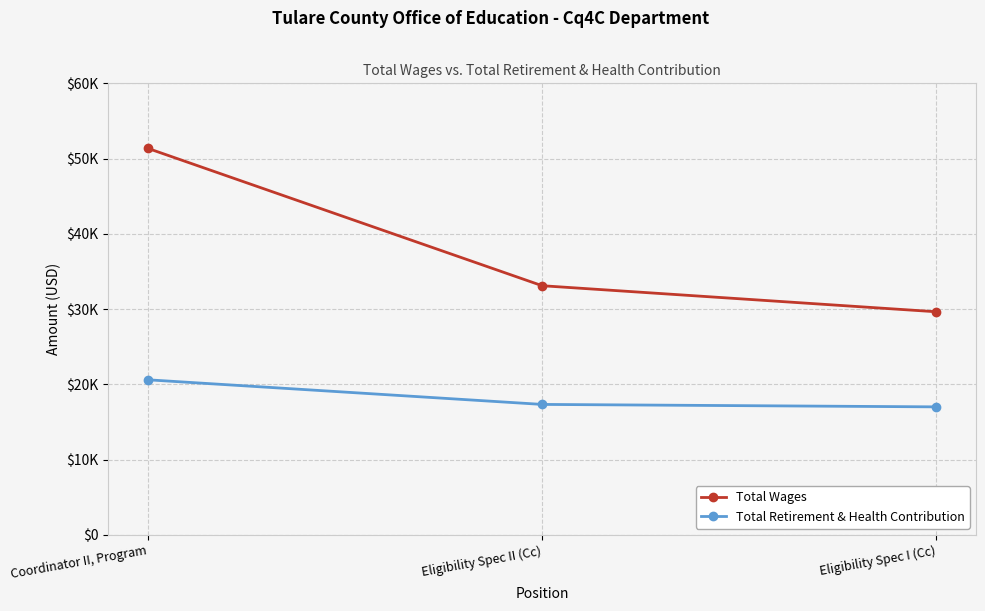

Reading left to right, transcribe all the data shown in this chart.

Total Wages: Coordinator II, Program=51359	Eligibility Spec II (Cc)=33115	Eligibility Spec I (Cc)=29653
Total Retirement & Health Contribution: Coordinator II, Program=20617	Eligibility Spec II (Cc)=17347	Eligibility Spec I (Cc)=17021